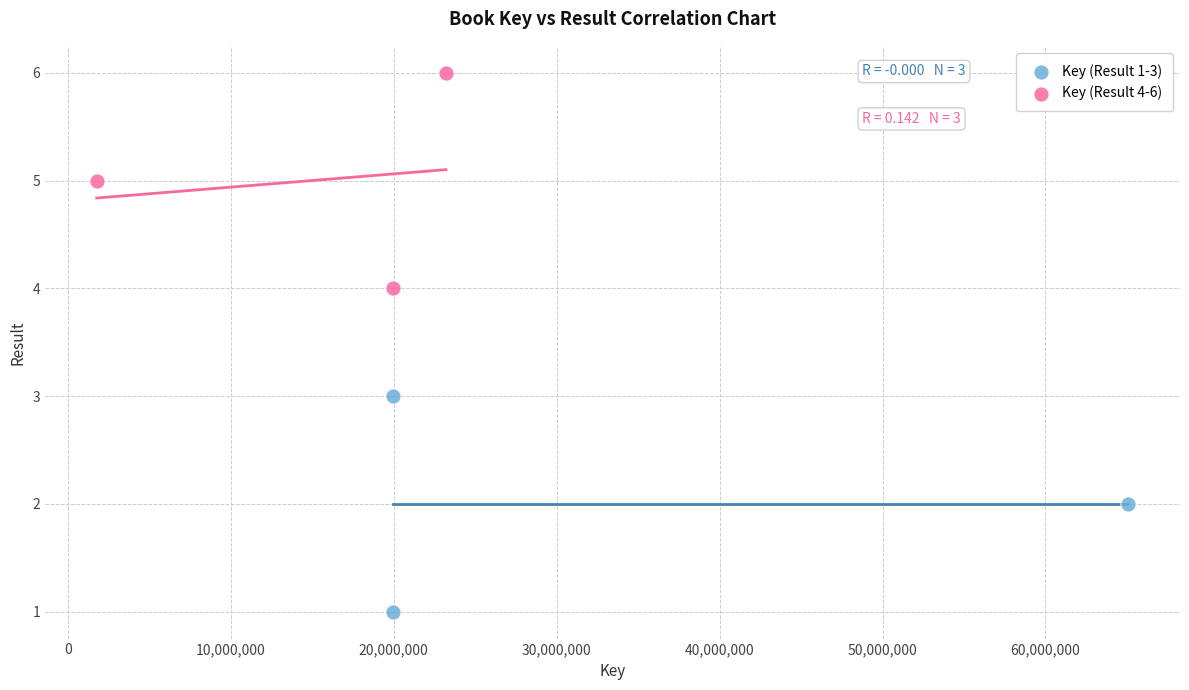

Which series contains the lowest Y value?

Key (Result 1-3)